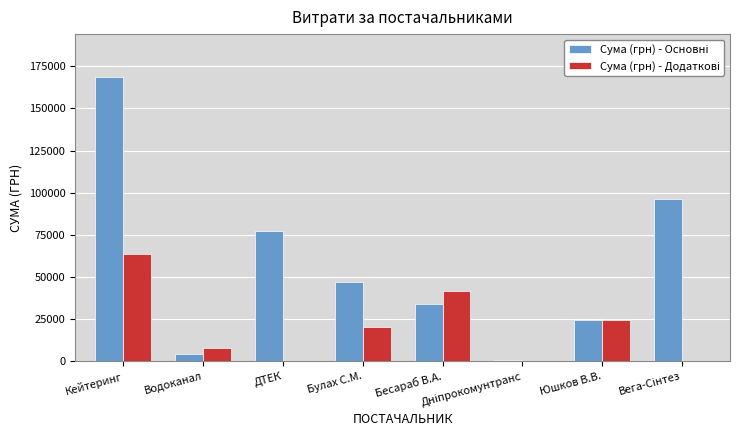

What is the total value across all series at ДТЕК?

77599.1